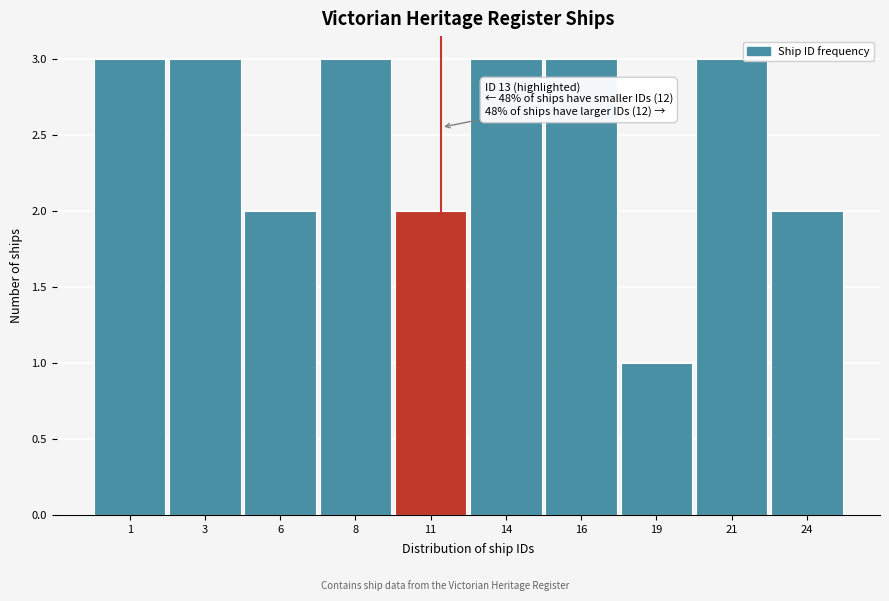

Reading right to left, extract all data points from this chart.

24=2	21=3	19=1	16=3	14=3	11=2	8=3	6=2	3=3	1=3